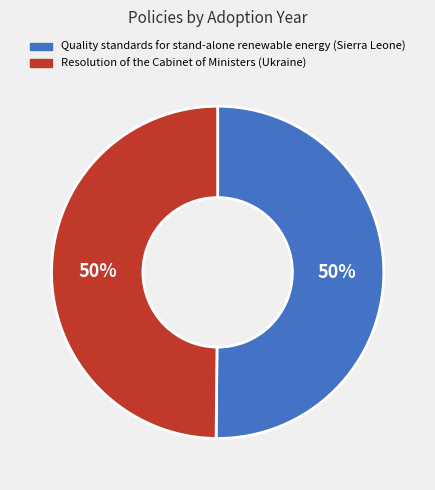

To the nearest percent, what percentage of the pie is Quality standards for stand-alone renewable energy (Sierra Leone)?

50%